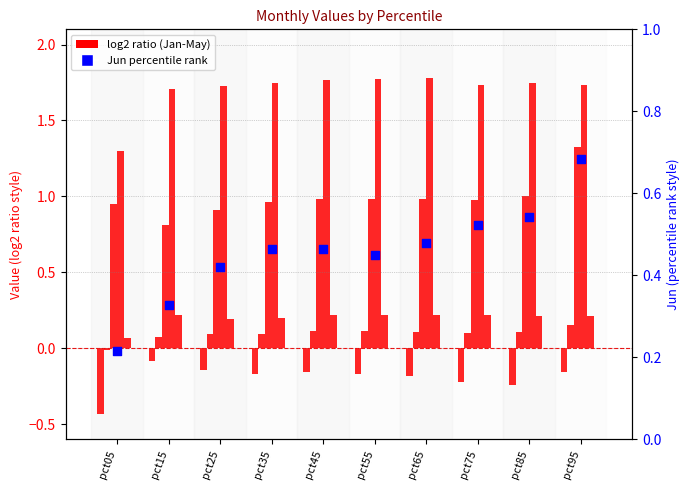

Is the value of Jun (percentile) at pct45 greater than the value of Jan at pct65?

Yes